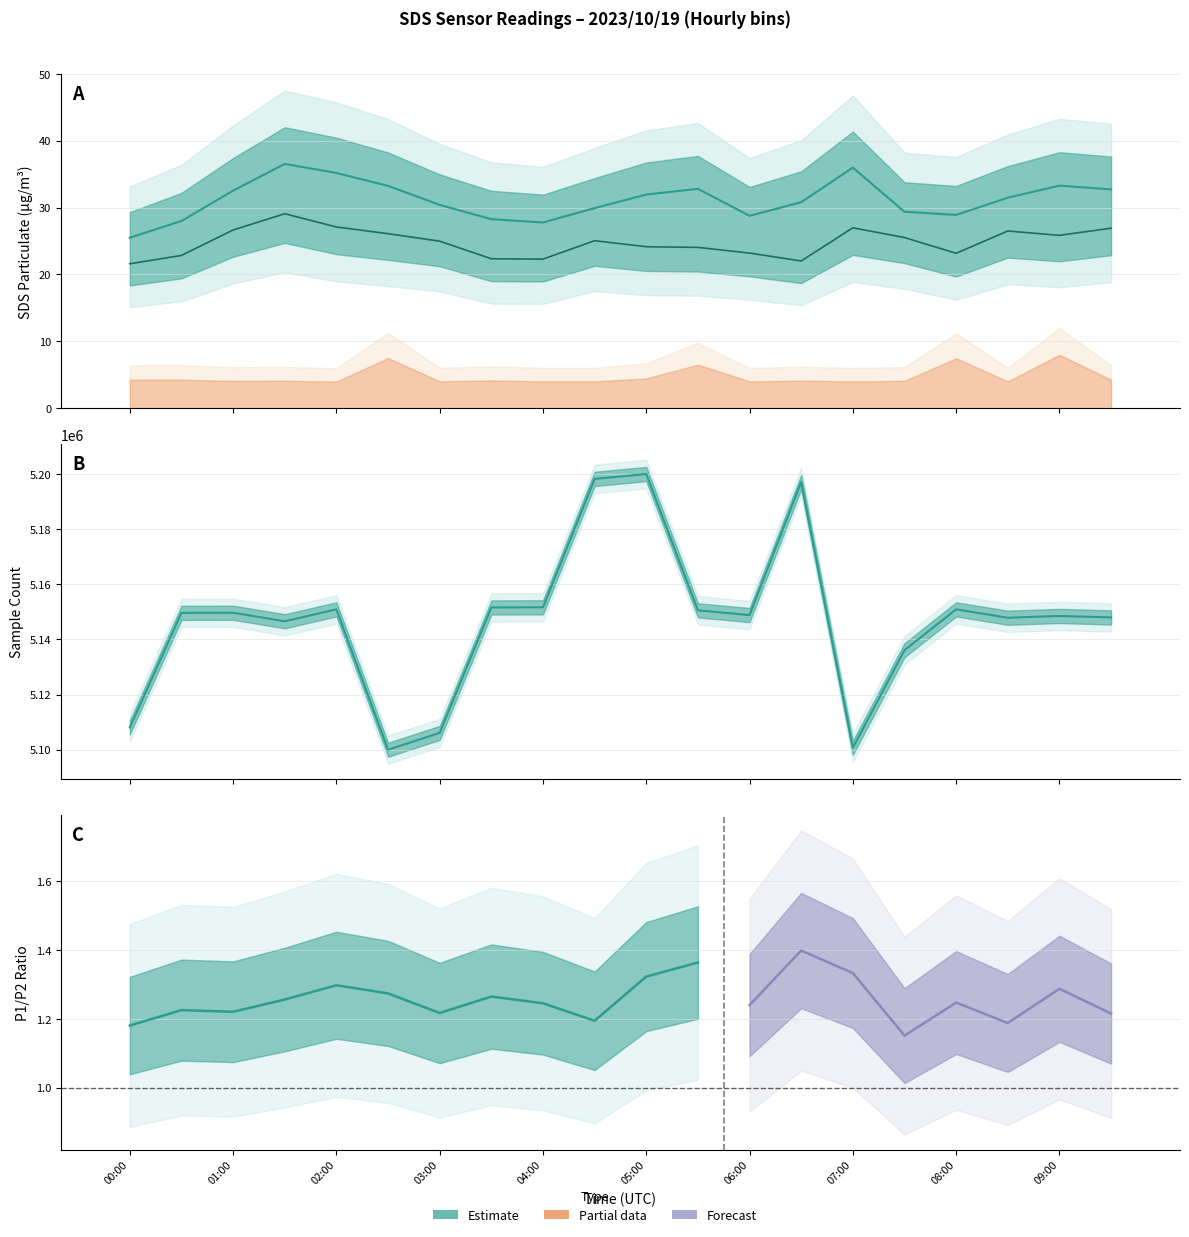

The SDS_P1 series shows 17.0 at 00:00. True or false?

False